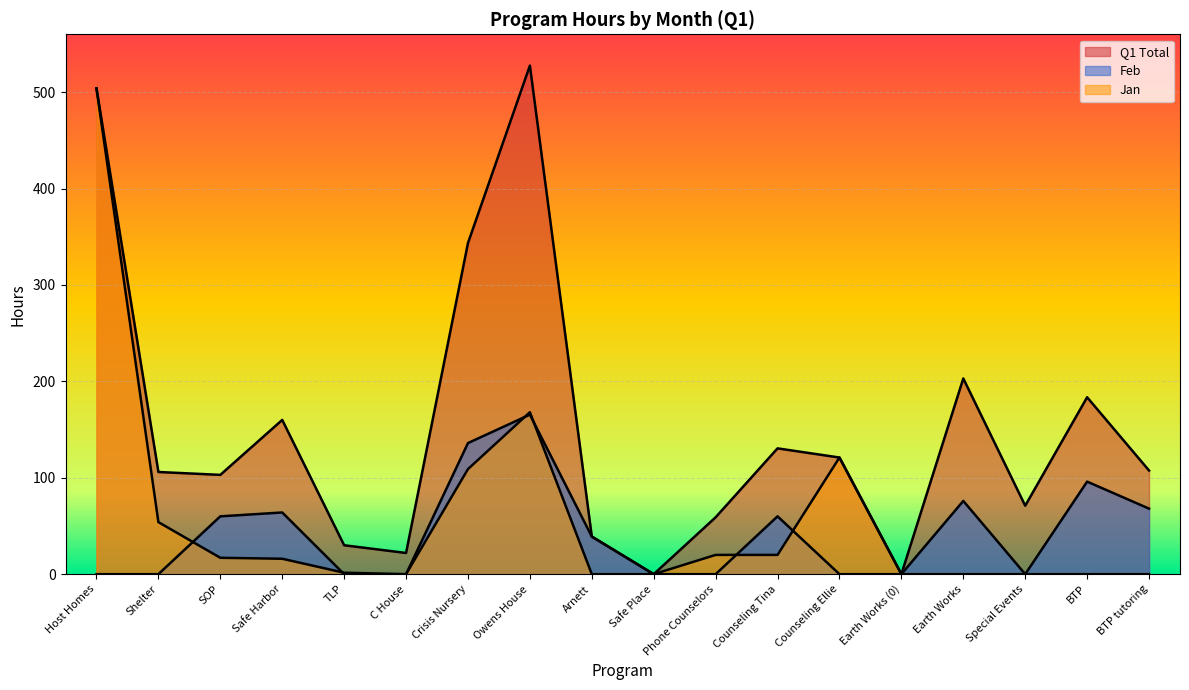

How many interior local peaks does the Feb series have?

5